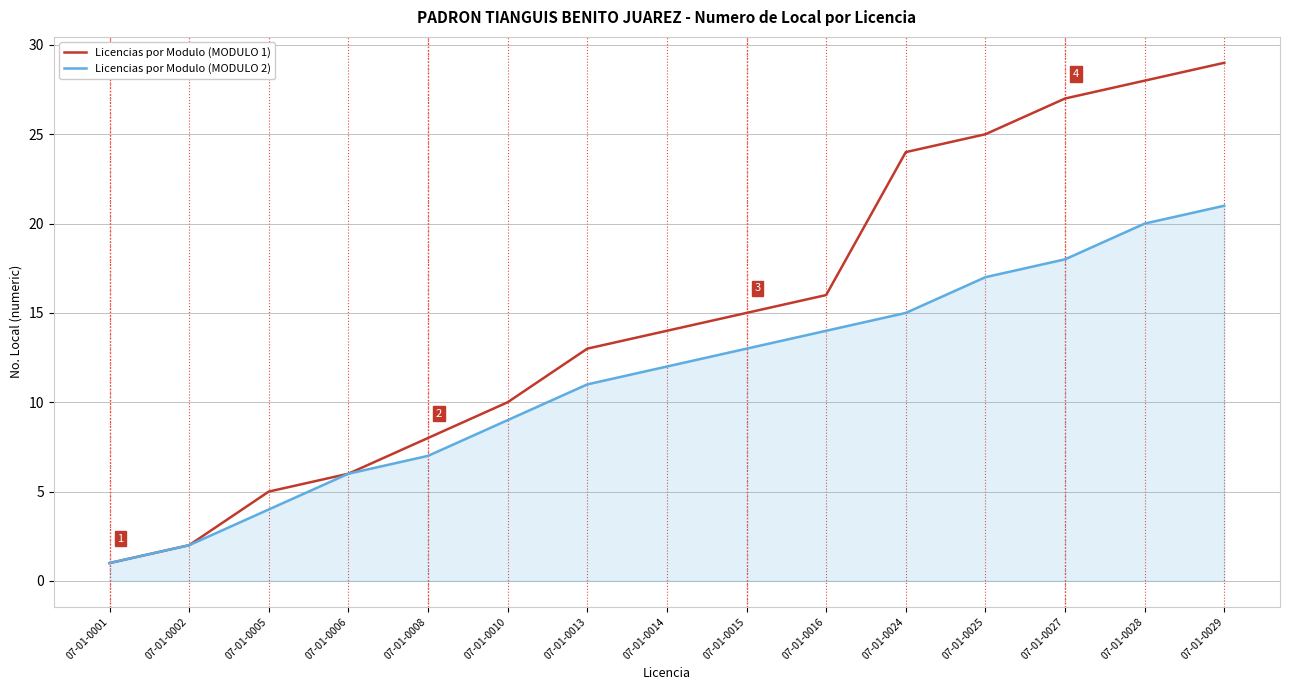

True or false: Licencias por Modulo (MODULO 2) has more than 1 points higher than both neighbors.

False